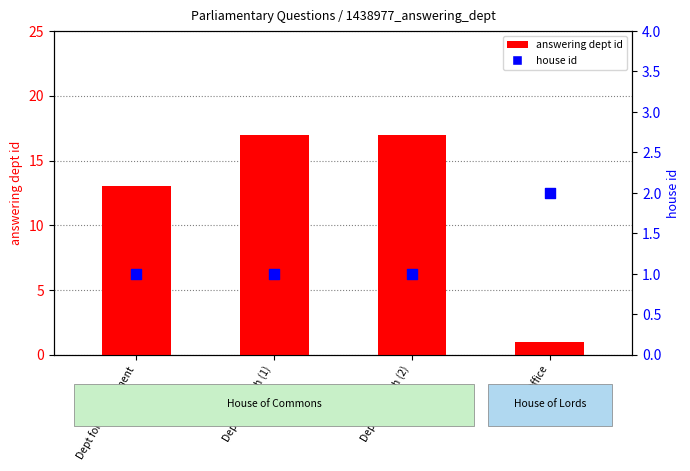

Which series reaches the minimum Y coordinate?

answering dept id